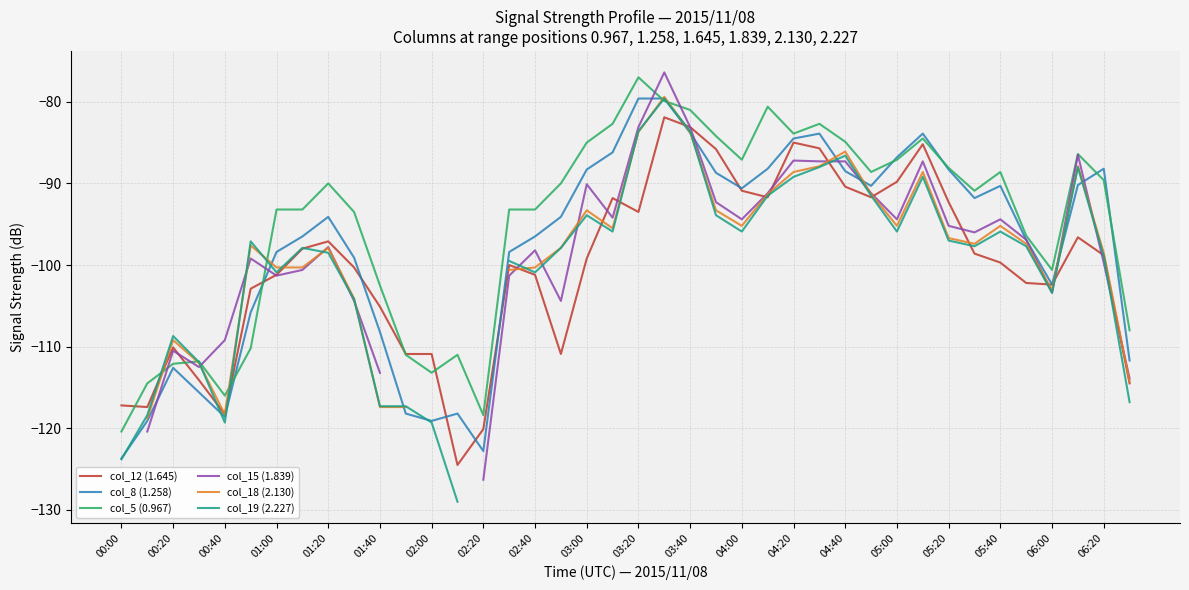

Which category has the highest value in the col_5 (0.967) series?

03:20